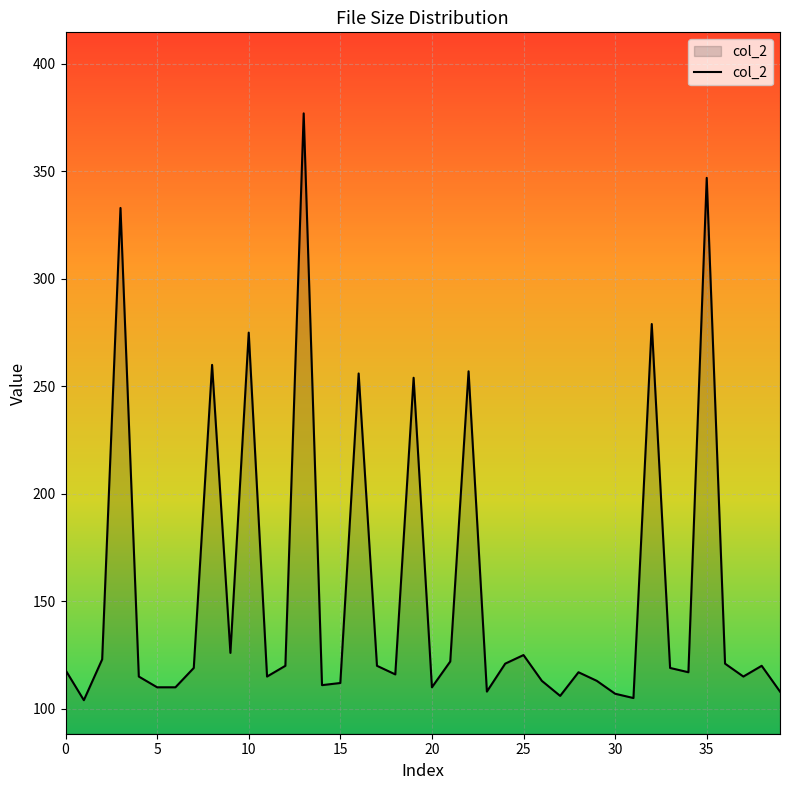

What is the difference between the maximum and minimum values?

273